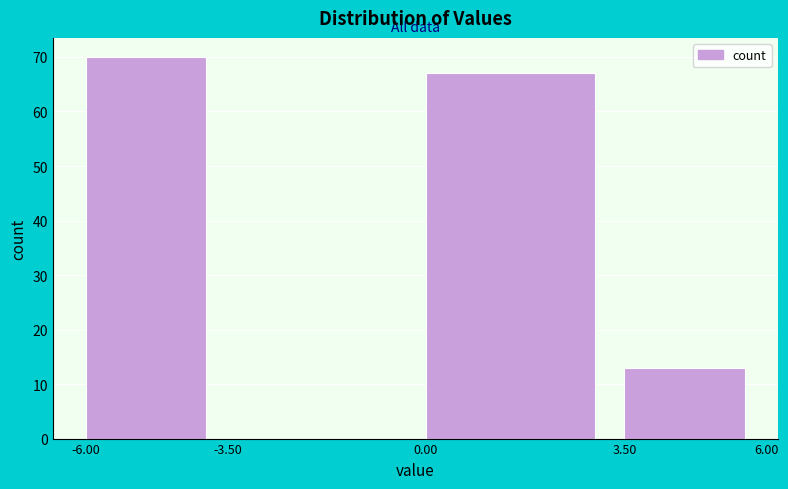

Reading left to right, transcribe this chart: for each bar, give the range it covers on the x-axis and its height. The values are not printed on the chart, so give them approximately, as read against the axis.

-6.00 to -3.50: 70
-3.50 to 0.00: 0
0.00 to 3.50: 67
3.50 to 6.00: 13